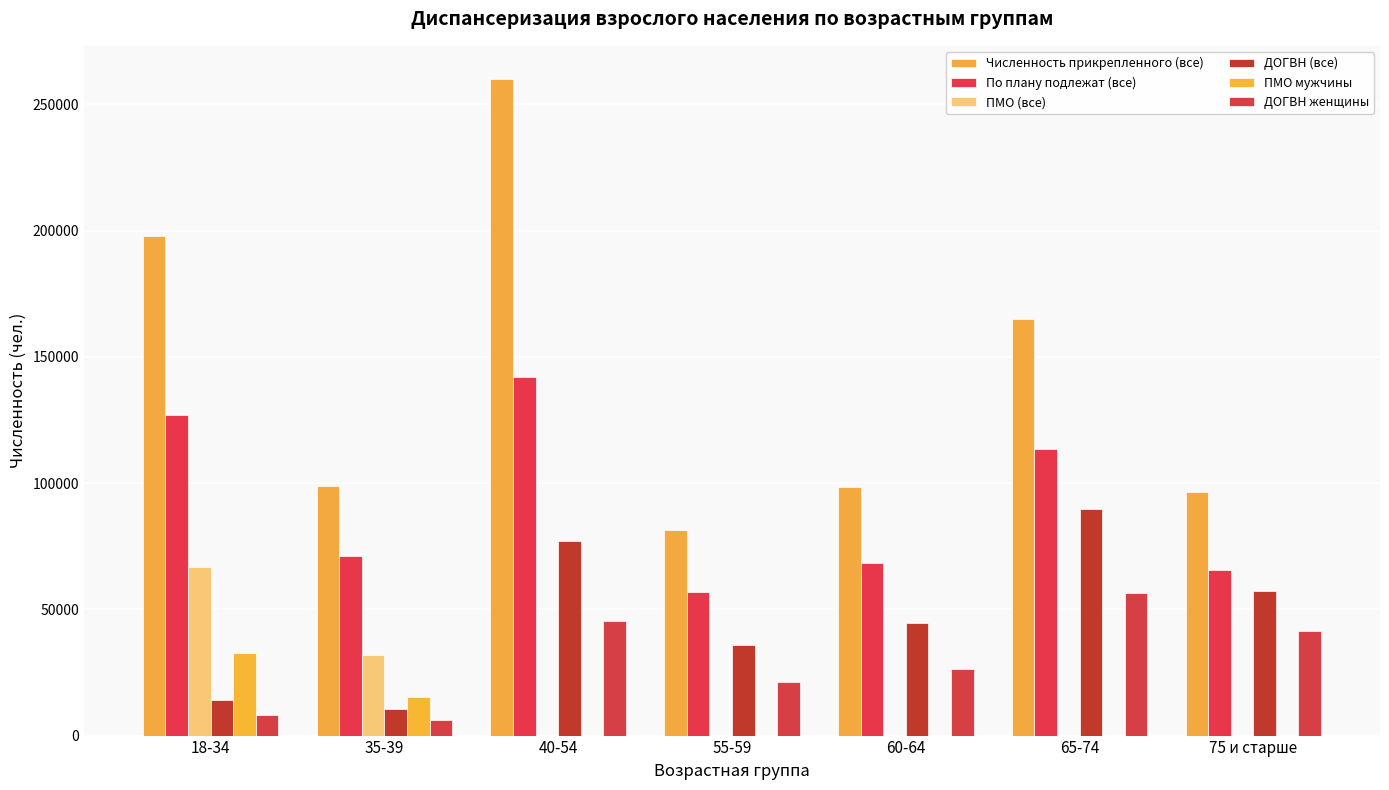

What is the average value of the ДОГВН (все) series?

47019